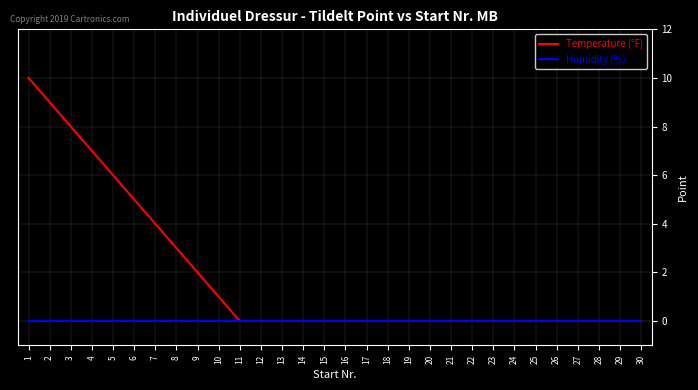

Where is Temperature (°F) nearest to the value 5?

6